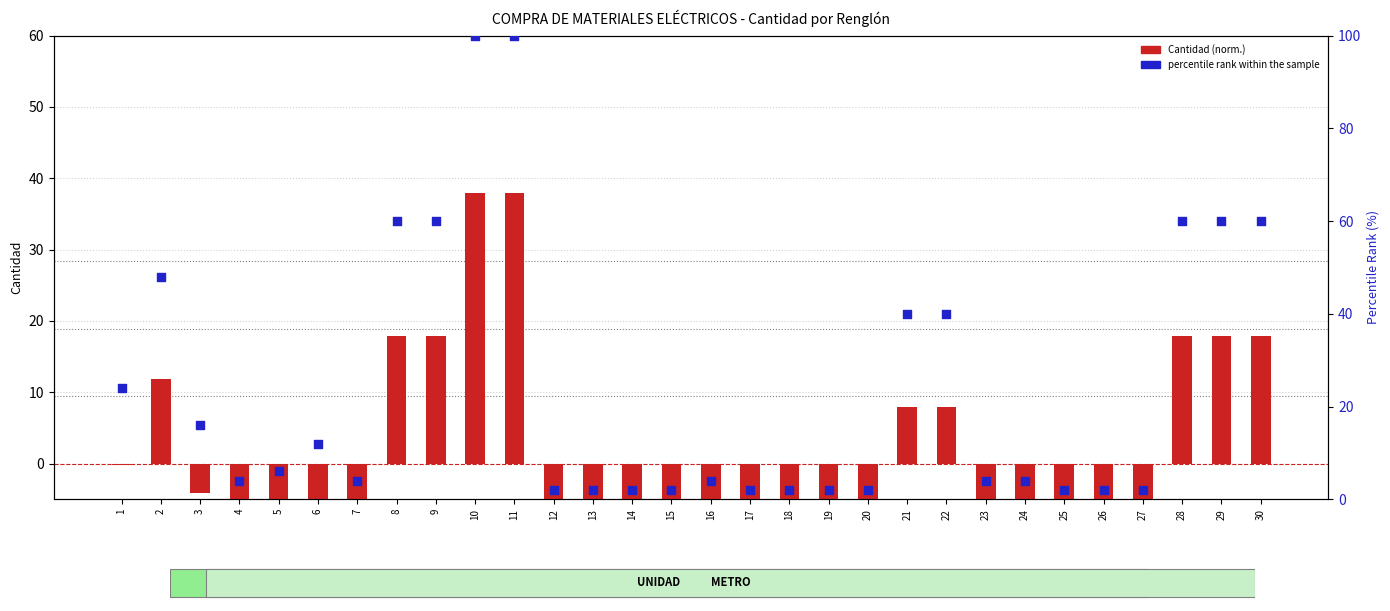

Between 7 and 11, which is larger?

11